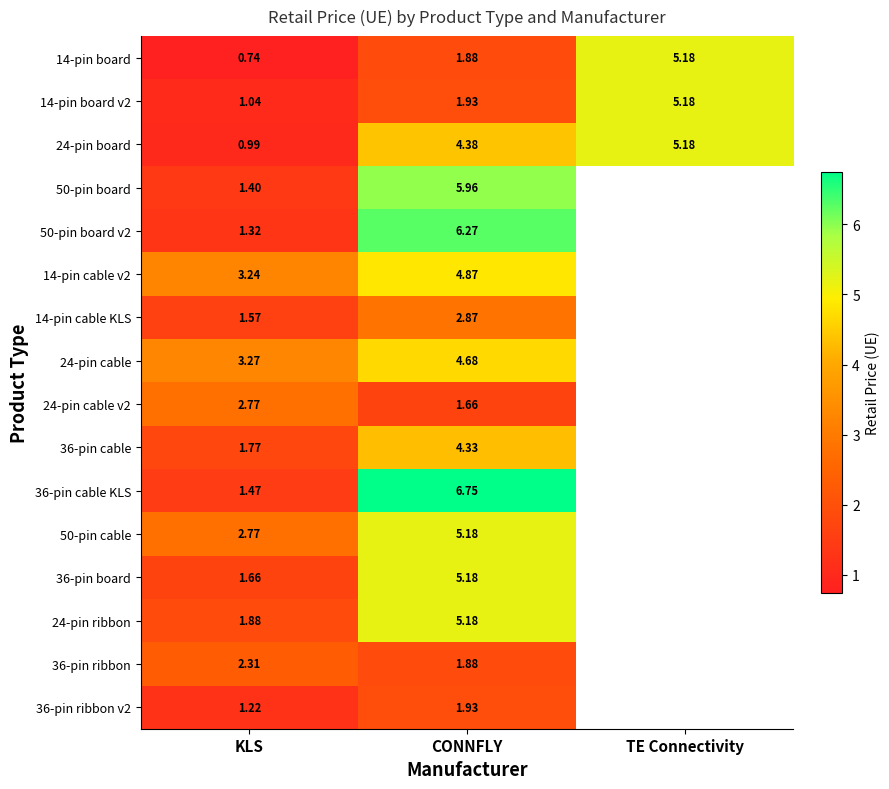

Where does the 14-pin board series first go above 1?

CONNFLY